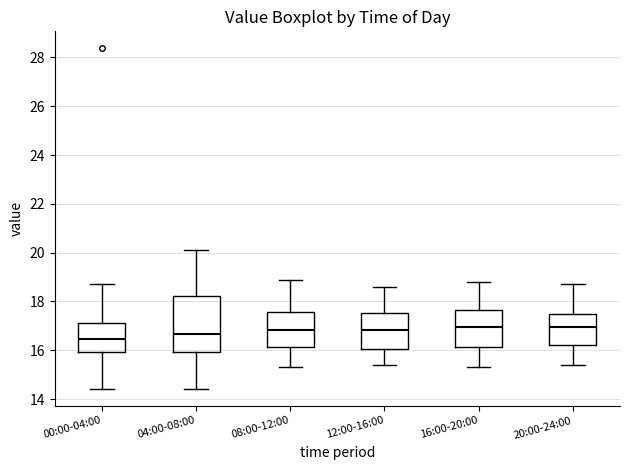

Reading left to right, transcribe this box plot: for each box, give where its median line is, the range the box spans, and where its two whiskers end, as read against the y-axis. The values are not printed on the chart, so give them approximately, as read against the axis.

00:00-04:00: median 16.4, box 16.0 to 17.2, whiskers 14.4 to 18.8
04:00-08:00: median 16.6, box 16.0 to 18.2, whiskers 14.4 to 20.2
08:00-12:00: median 16.8, box 16.2 to 17.6, whiskers 15.4 to 19.0
12:00-16:00: median 16.8, box 16.0 to 17.6, whiskers 15.4 to 18.6
16:00-20:00: median 17.0, box 16.2 to 17.6, whiskers 15.4 to 18.8
20:00-24:00: median 17.0, box 16.2 to 17.6, whiskers 15.4 to 18.8